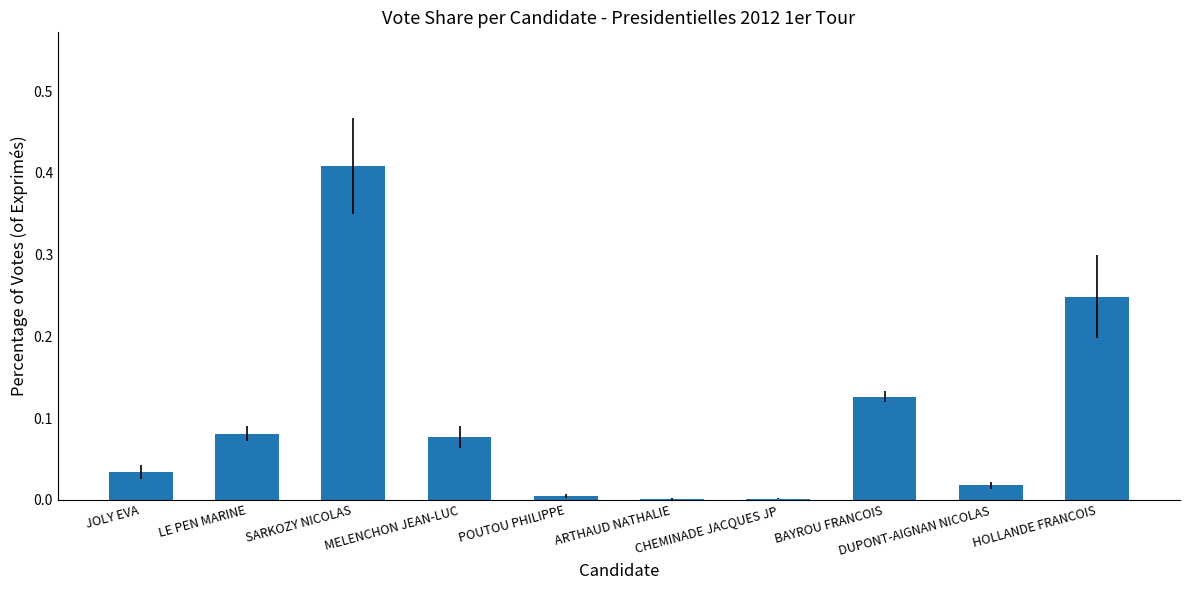

What is the sum of all values?

1.0